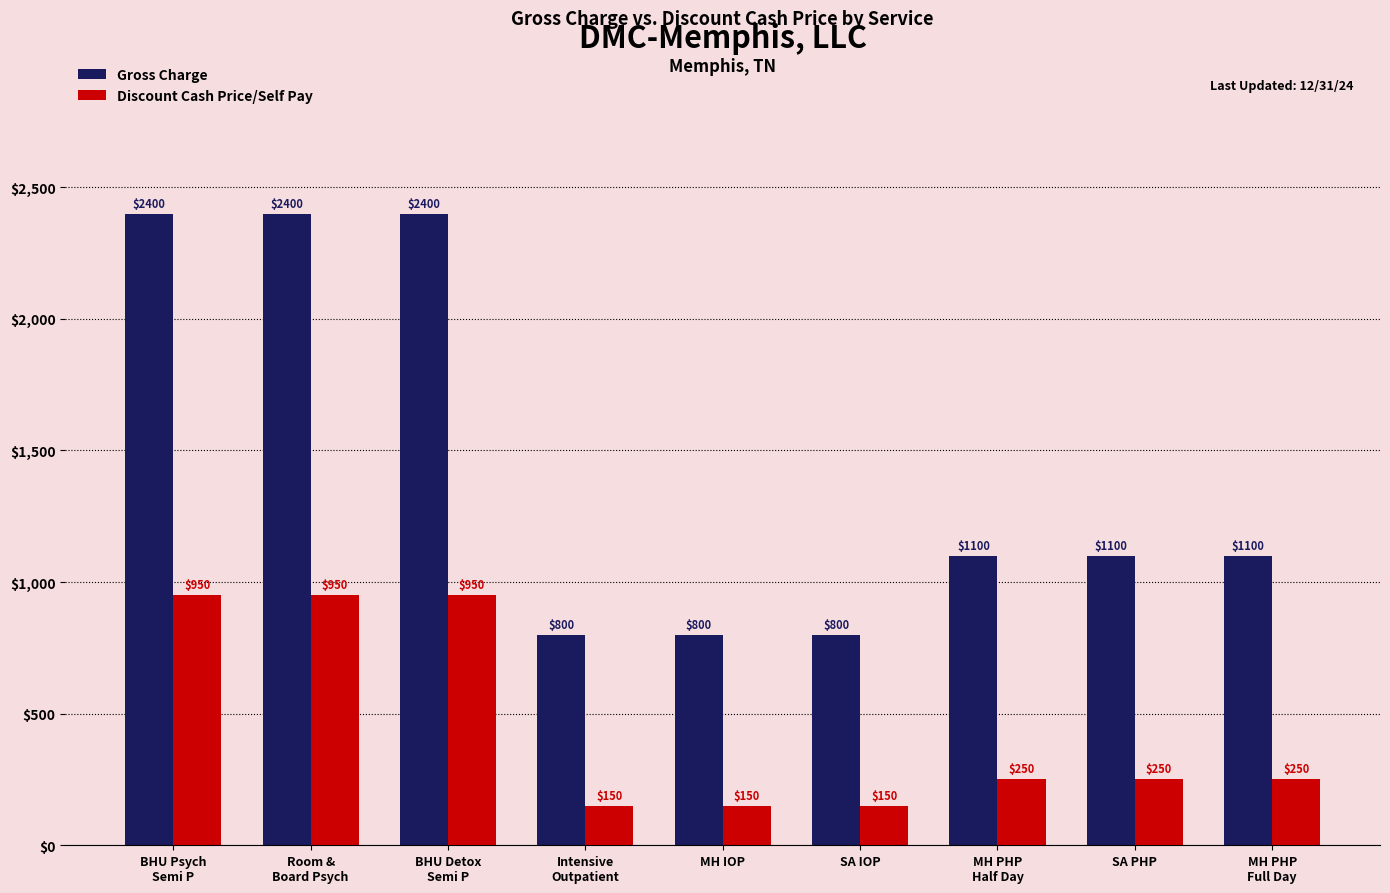

Are the bars horizontal?

No